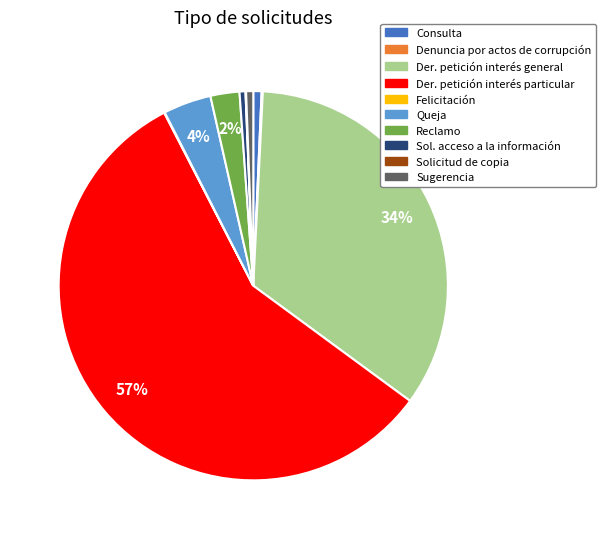

To the nearest percent, what is the average slice percentage?

10%